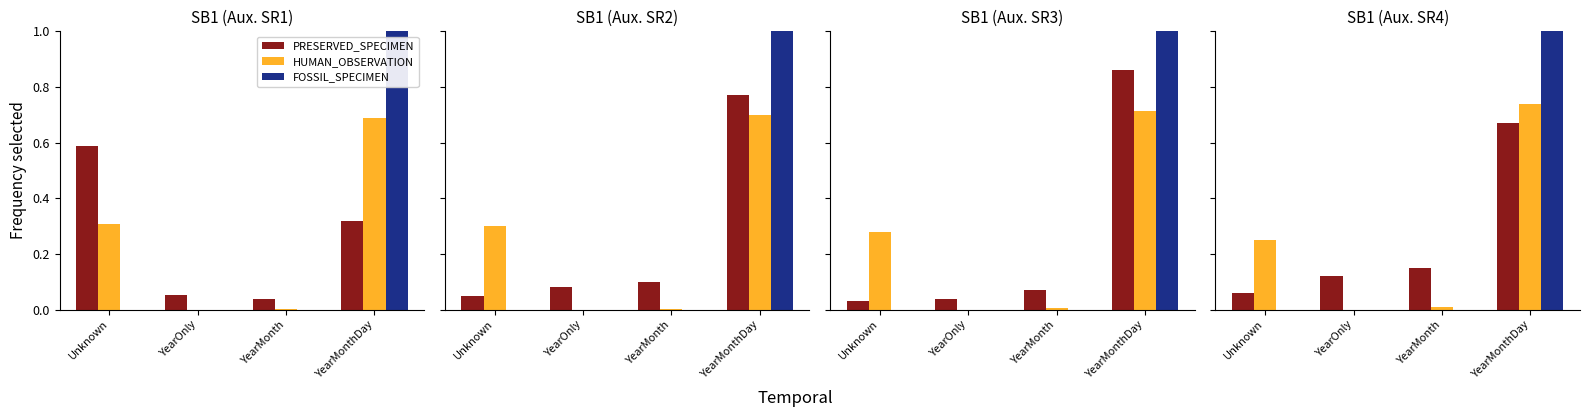

Is it true that HUMAN_OBSERVATION equals 0.7 at YearMonthDay?

True